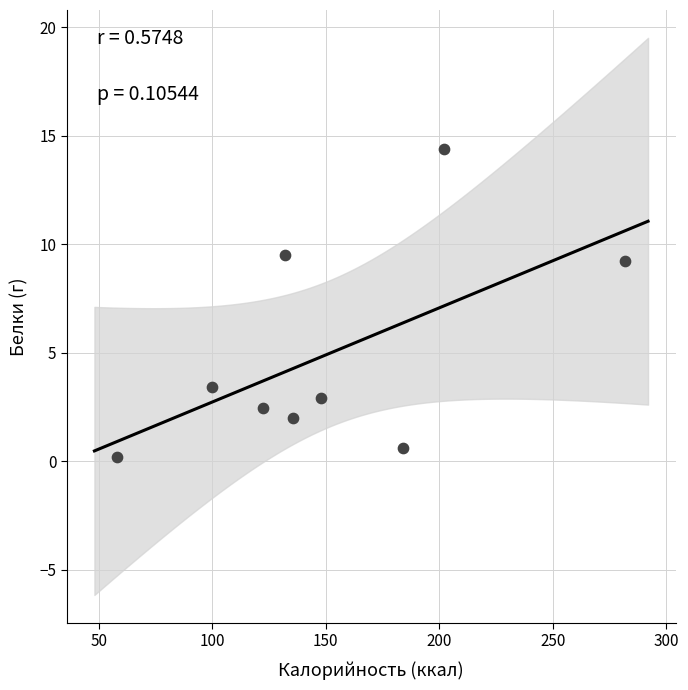

What is the range of Y values (max minus min)?

14.2